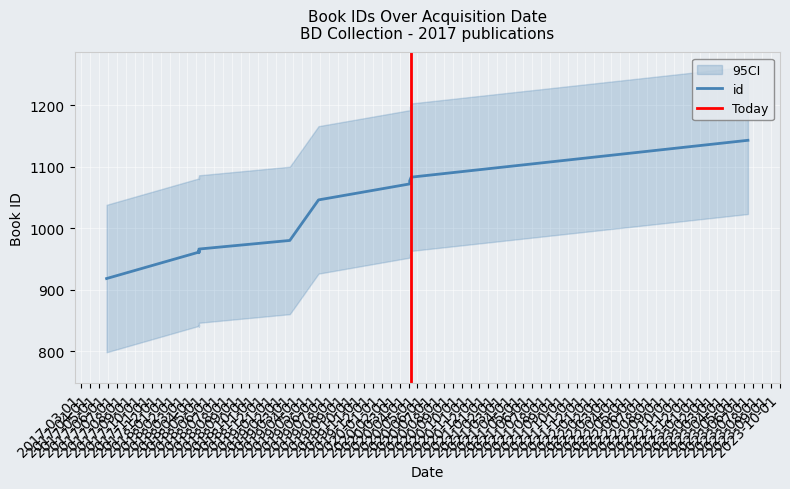

True or false: id has a value of 645 at 10/04/2020.

False